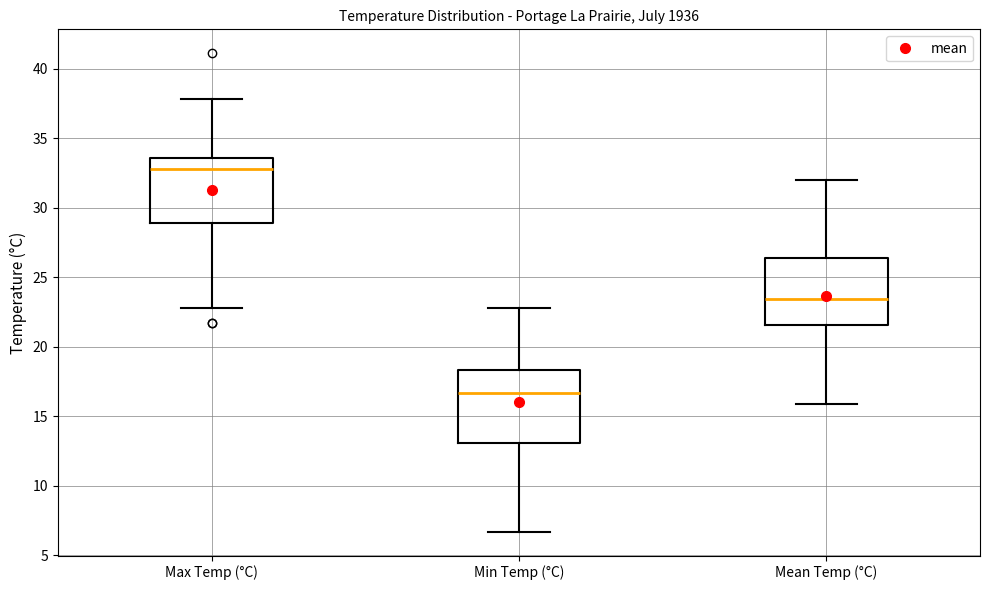

Reading left to right, read every box against the y-axis: the position of its median line, the range the box covers, and the ends of its whiskers. The values are not printed on the chart, so give them approximately, as read against the axis.

Max Temp (°C): median 33.0, box 29.0 to 33.5, whiskers 23.0 to 38.0
Min Temp (°C): median 16.5, box 13.0 to 18.5, whiskers 6.5 to 23.0
Mean Temp (°C): median 23.5, box 21.5 to 26.5, whiskers 16.0 to 32.0